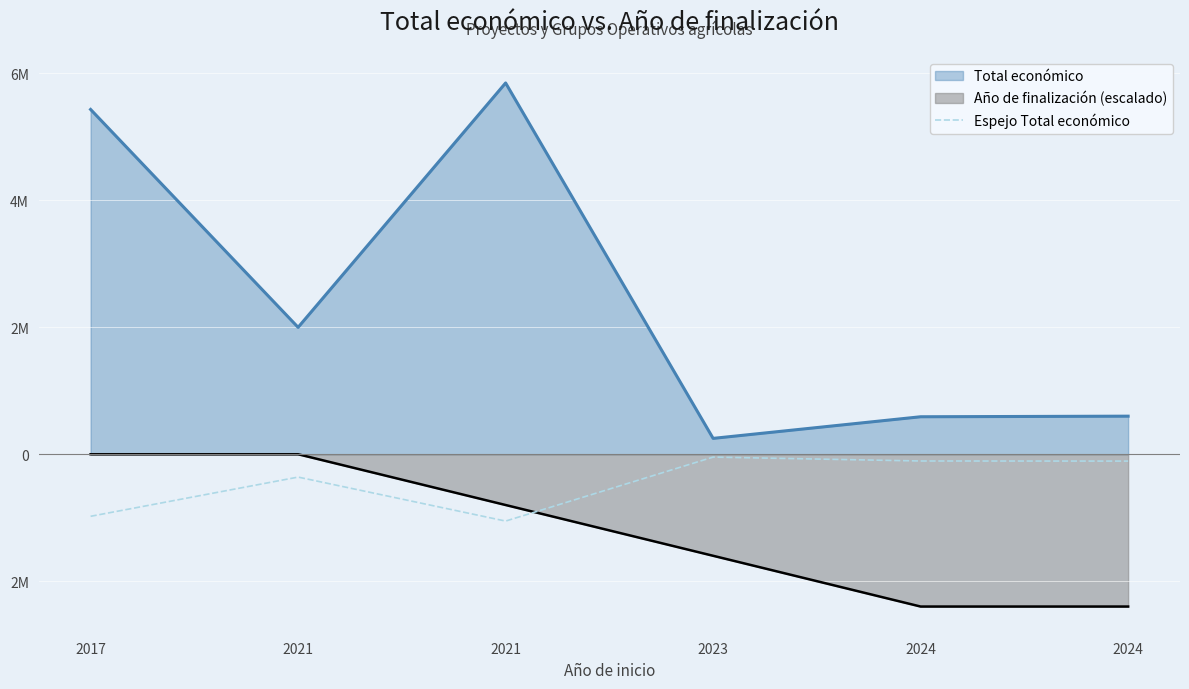

Does the chart display data point markers on the line(s)?

No